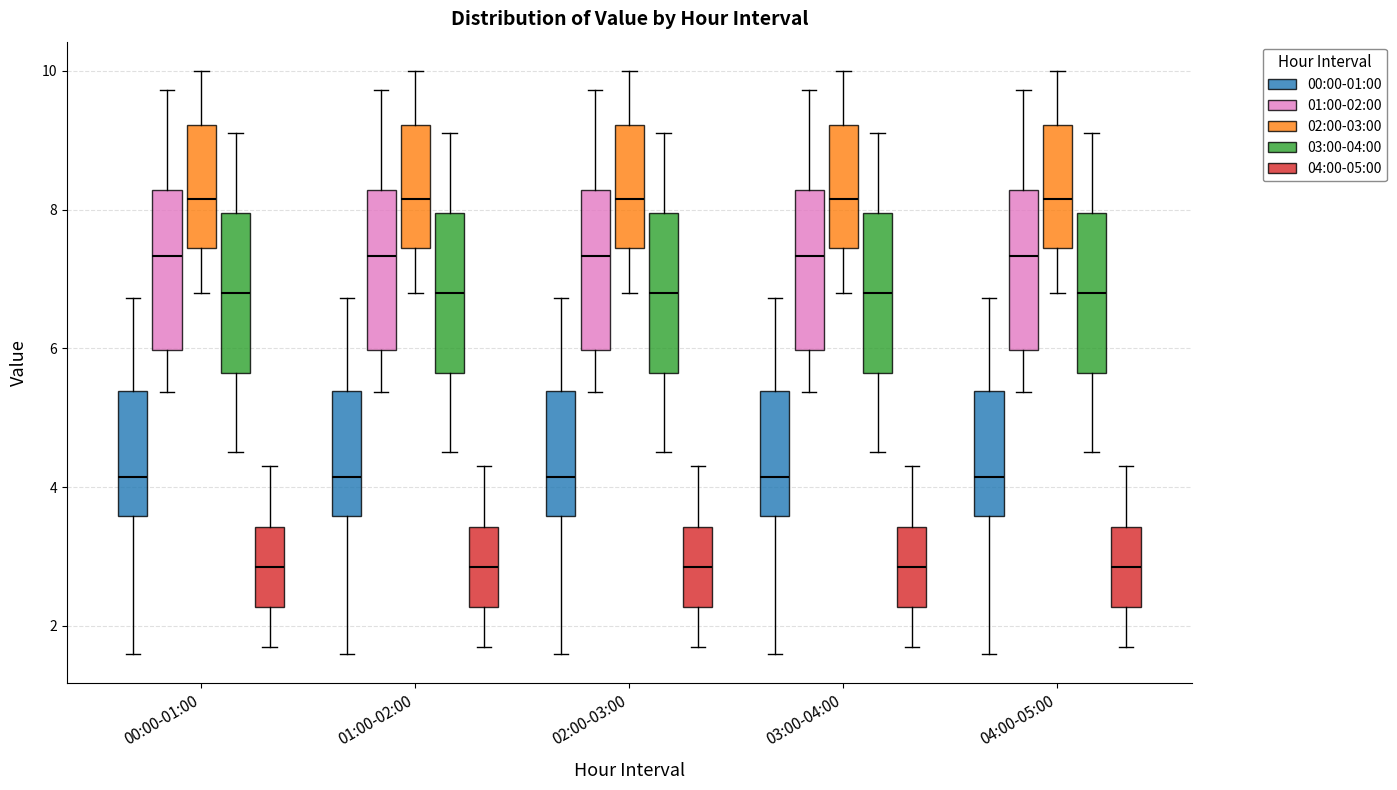

Reading left to right, read every box against the y-axis: the position of its median line, the range the box covers, and the ends of its whiskers. The values are not printed on the chart, so give them approximately, as read against the axis.

00:00-01:00 (00:00-01:00): median 4.2, box 3.6 to 5.4, whiskers 1.6 to 6.8
00:00-01:00 (01:00-02:00): median 7.4, box 6.0 to 8.2, whiskers 5.4 to 9.8
00:00-01:00 (02:00-03:00): median 8.2, box 7.4 to 9.2, whiskers 6.8 to 10.0
00:00-01:00 (03:00-04:00): median 6.8, box 5.6 to 8.0, whiskers 4.6 to 9.2
00:00-01:00 (04:00-05:00): median 2.8, box 2.2 to 3.4, whiskers 1.8 to 4.4
01:00-02:00 (00:00-01:00): median 4.2, box 3.6 to 5.4, whiskers 1.6 to 6.8
01:00-02:00 (01:00-02:00): median 7.4, box 6.0 to 8.2, whiskers 5.4 to 9.8
01:00-02:00 (02:00-03:00): median 8.2, box 7.4 to 9.2, whiskers 6.8 to 10.0
01:00-02:00 (03:00-04:00): median 6.8, box 5.6 to 8.0, whiskers 4.6 to 9.2
01:00-02:00 (04:00-05:00): median 2.8, box 2.2 to 3.4, whiskers 1.8 to 4.4
02:00-03:00 (00:00-01:00): median 4.2, box 3.6 to 5.4, whiskers 1.6 to 6.8
02:00-03:00 (01:00-02:00): median 7.4, box 6.0 to 8.2, whiskers 5.4 to 9.8
02:00-03:00 (02:00-03:00): median 8.2, box 7.4 to 9.2, whiskers 6.8 to 10.0
02:00-03:00 (03:00-04:00): median 6.8, box 5.6 to 8.0, whiskers 4.6 to 9.2
02:00-03:00 (04:00-05:00): median 2.8, box 2.2 to 3.4, whiskers 1.8 to 4.4
03:00-04:00 (00:00-01:00): median 4.2, box 3.6 to 5.4, whiskers 1.6 to 6.8
03:00-04:00 (01:00-02:00): median 7.4, box 6.0 to 8.2, whiskers 5.4 to 9.8
03:00-04:00 (02:00-03:00): median 8.2, box 7.4 to 9.2, whiskers 6.8 to 10.0
03:00-04:00 (03:00-04:00): median 6.8, box 5.6 to 8.0, whiskers 4.6 to 9.2
03:00-04:00 (04:00-05:00): median 2.8, box 2.2 to 3.4, whiskers 1.8 to 4.4
04:00-05:00 (00:00-01:00): median 4.2, box 3.6 to 5.4, whiskers 1.6 to 6.8
04:00-05:00 (01:00-02:00): median 7.4, box 6.0 to 8.2, whiskers 5.4 to 9.8
04:00-05:00 (02:00-03:00): median 8.2, box 7.4 to 9.2, whiskers 6.8 to 10.0
04:00-05:00 (03:00-04:00): median 6.8, box 5.6 to 8.0, whiskers 4.6 to 9.2
04:00-05:00 (04:00-05:00): median 2.8, box 2.2 to 3.4, whiskers 1.8 to 4.4